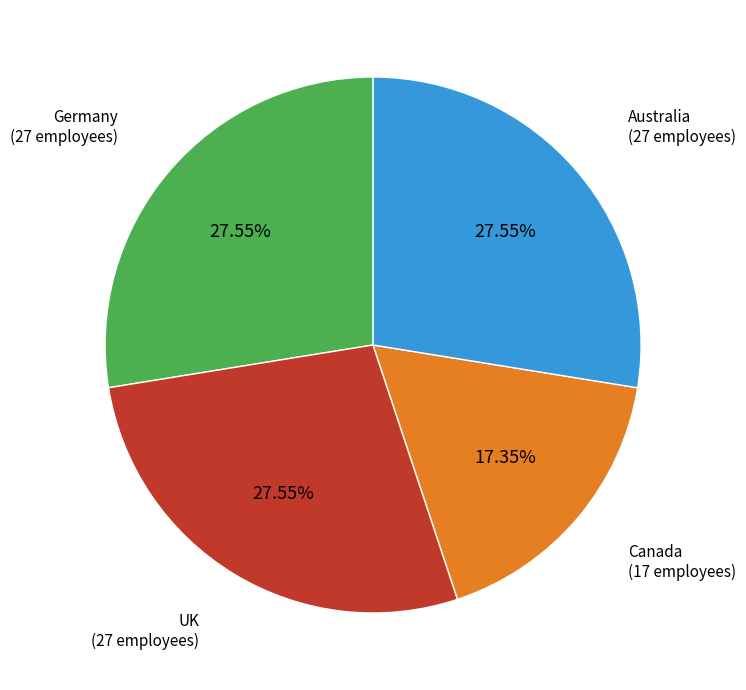

To the nearest percent, what percentage of the pie is UK?

28%